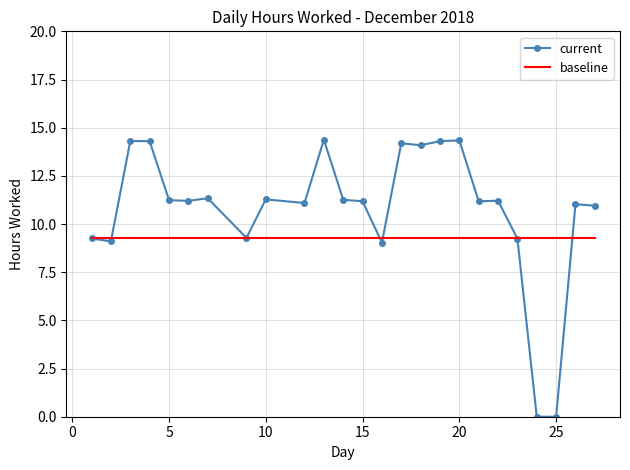

Which series has the largest total across all categories?

current